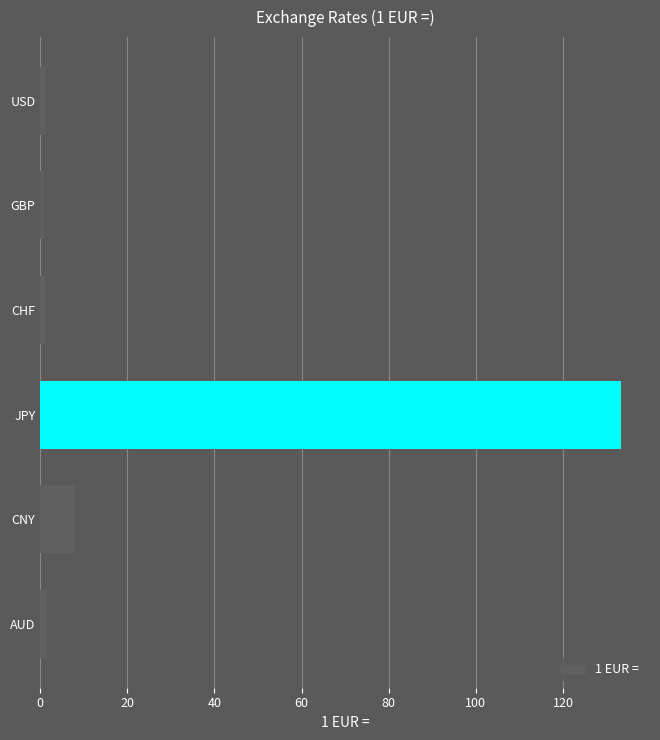

True or false: the data shows 133.3 at JPY.

True